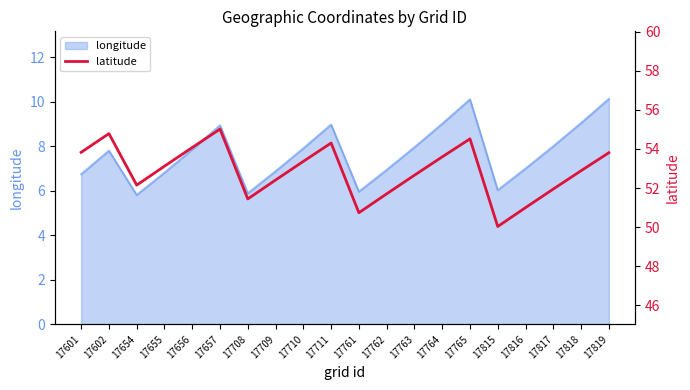

The longitude series shows 9.0 at 17818. True or false?

True